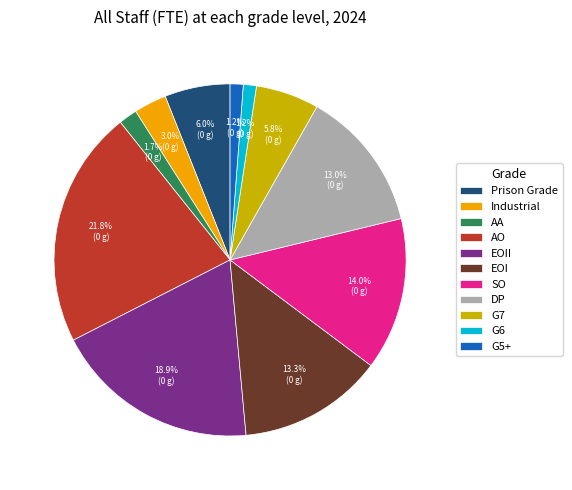

To the nearest percent, what is the difference between the largest and smallest slice percentages?

21%